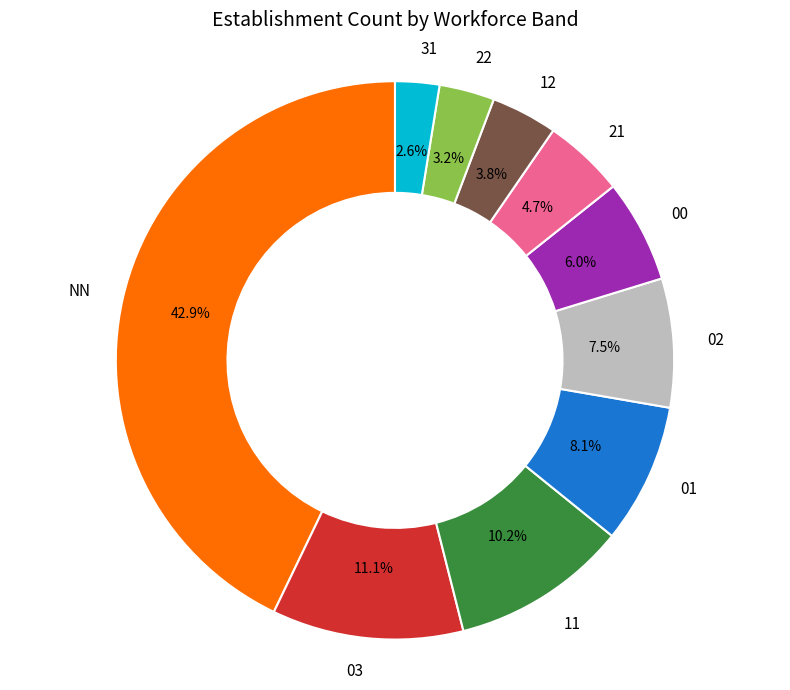

Rank the categories by value from lowest to highest.

31, 22, 12, 21, 00, 02, 01, 11, 03, NN